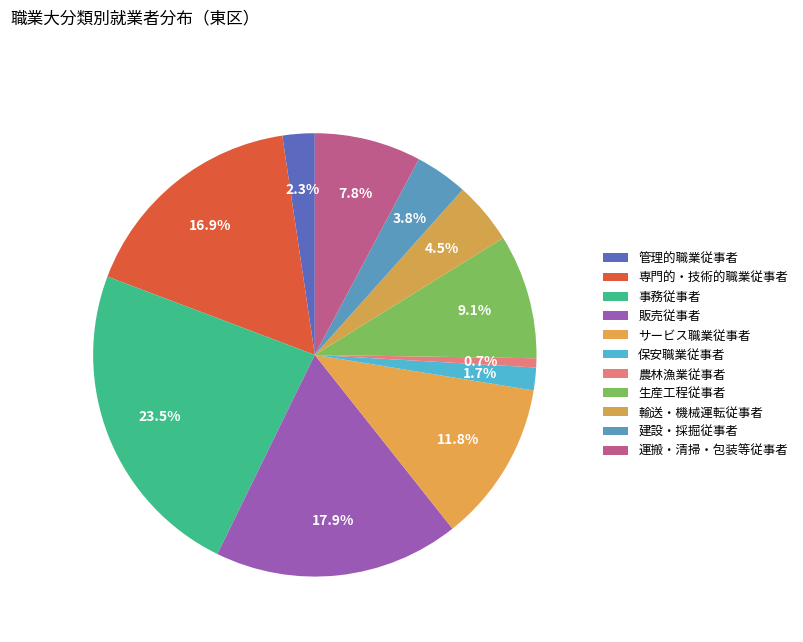

Is 専門的・技術的職業従事者 the majority of the pie?

No